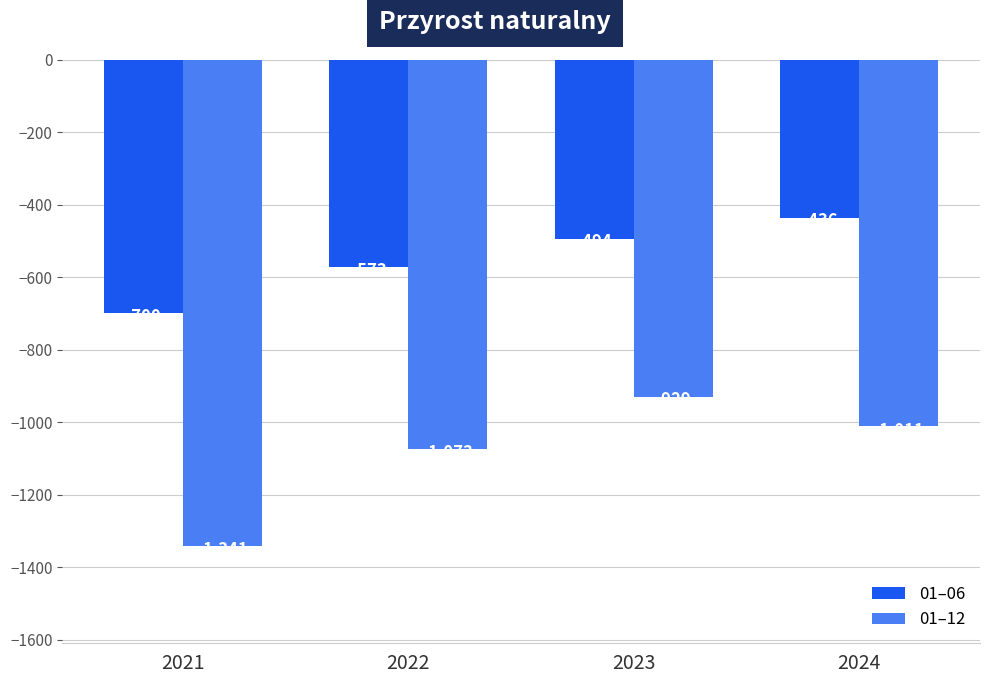

List the series in order of their peak value, highest first.

01–06, 01–12